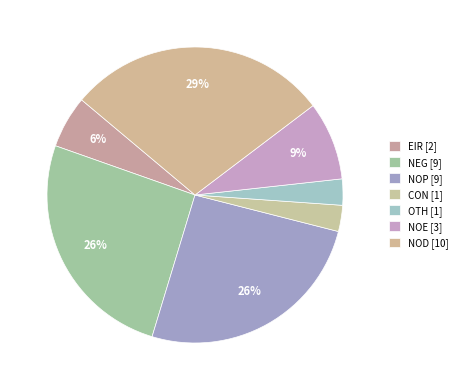

True or false: NOD accounts for 29% of the total.

True